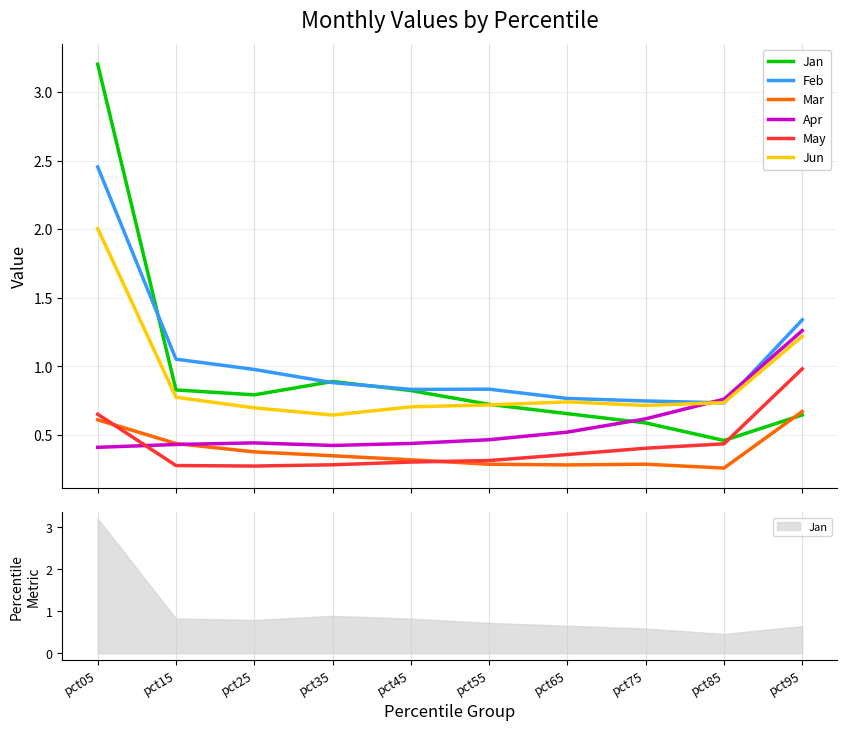

What is the highest value of the Feb series?

2.5